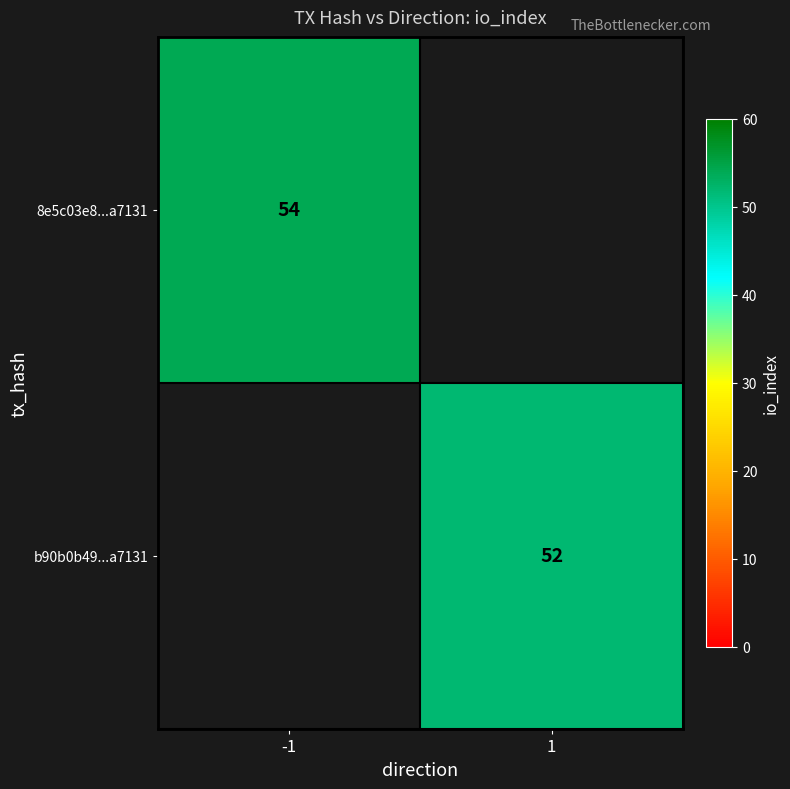

Is the value of b90b0b49...a7131 at 1 greater than the value of 8e5c03e8...a7131 at -1?

No